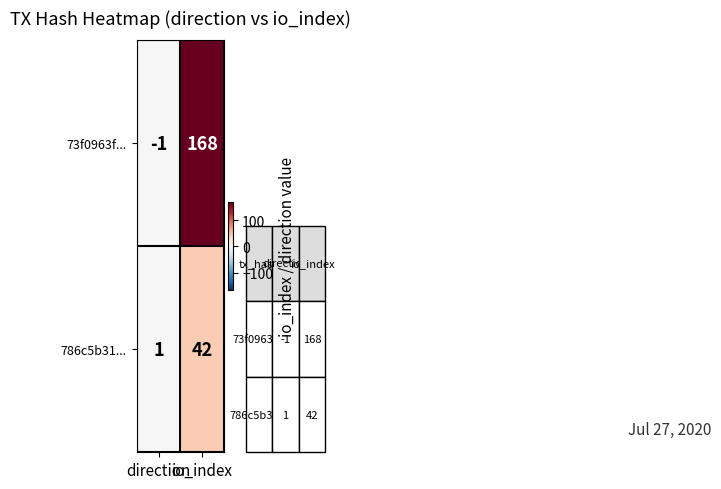

How many data points in 786c5b31... are less than 42?

1